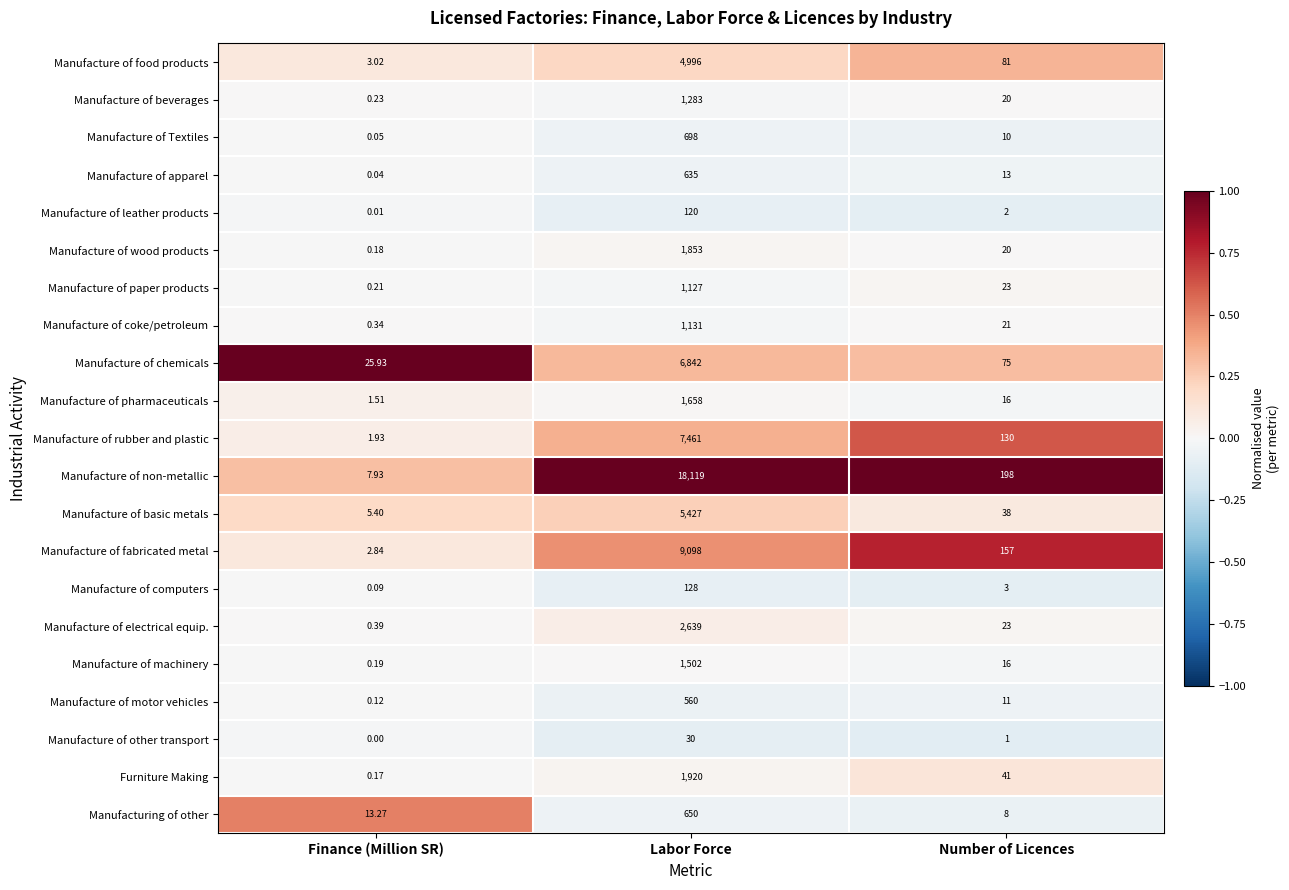

At which label is Manufacture of motor vehicles closest to 280?

Number of Licences